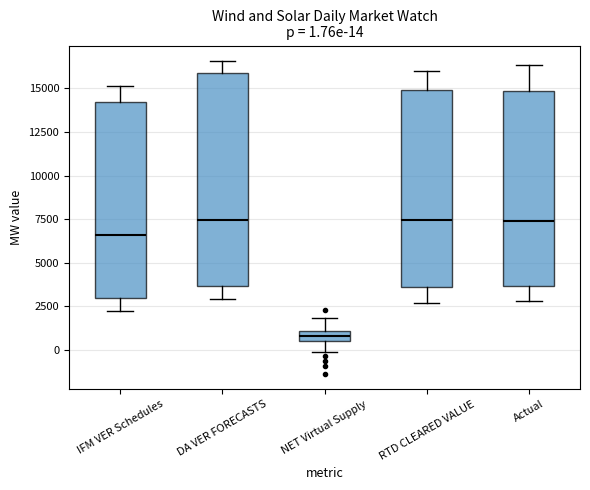

Which box is the tallest, from its lower edge to its upper edge?

DA VER FORECASTS